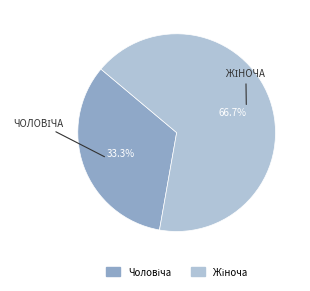

Does any single category account for the majority?

Yes